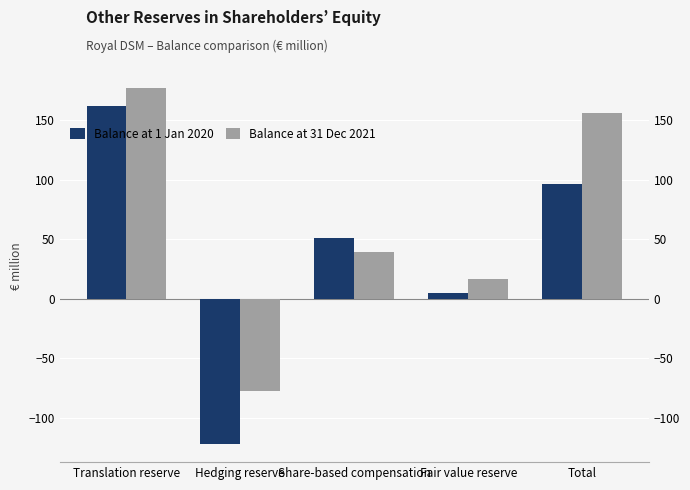

How many categories are shown in the chart?

5